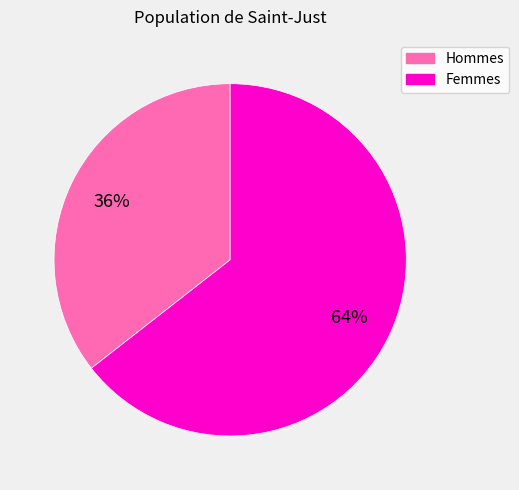

To the nearest percent, what is the average slice percentage?

50%